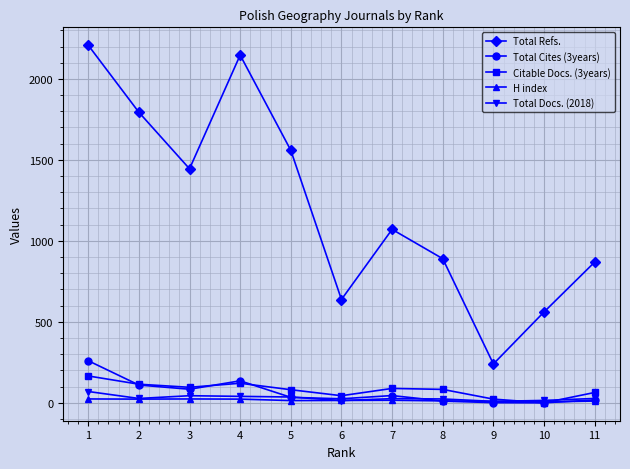

Is the value of Total Refs. at 10 greater than the value of Total Docs. (2018) at 1?

Yes